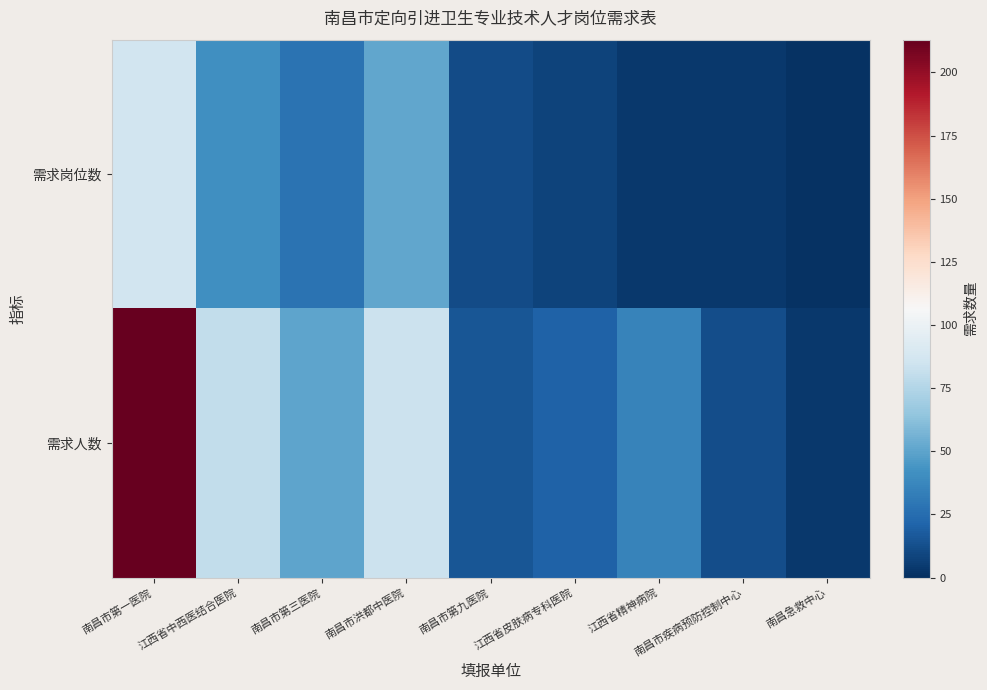

Which series has the largest range (max minus min)?

需求人数